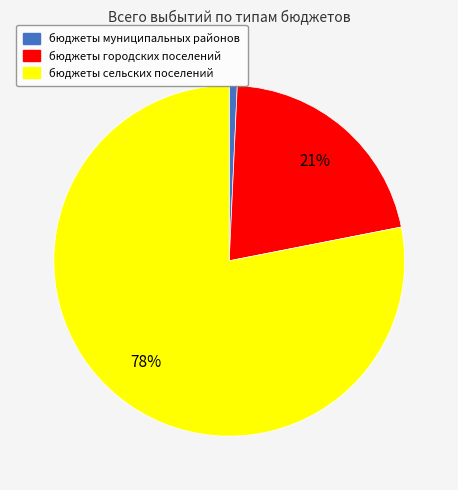

To the nearest percent, what percentage of the pie is бюджеты сельских поселений?

78%